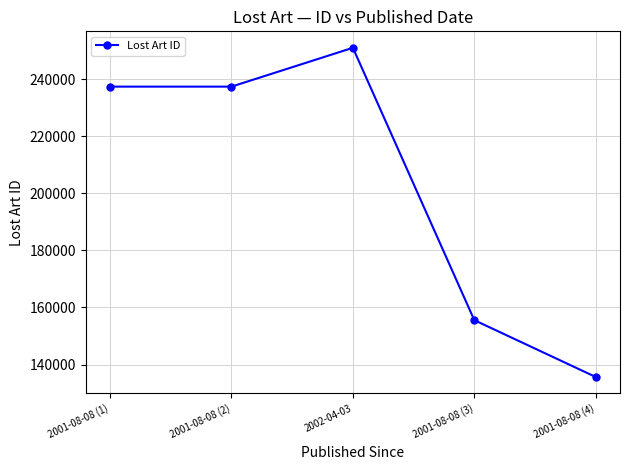

What is the change in value from 2001-08-08 (2) to 2002-04-03?

+13604